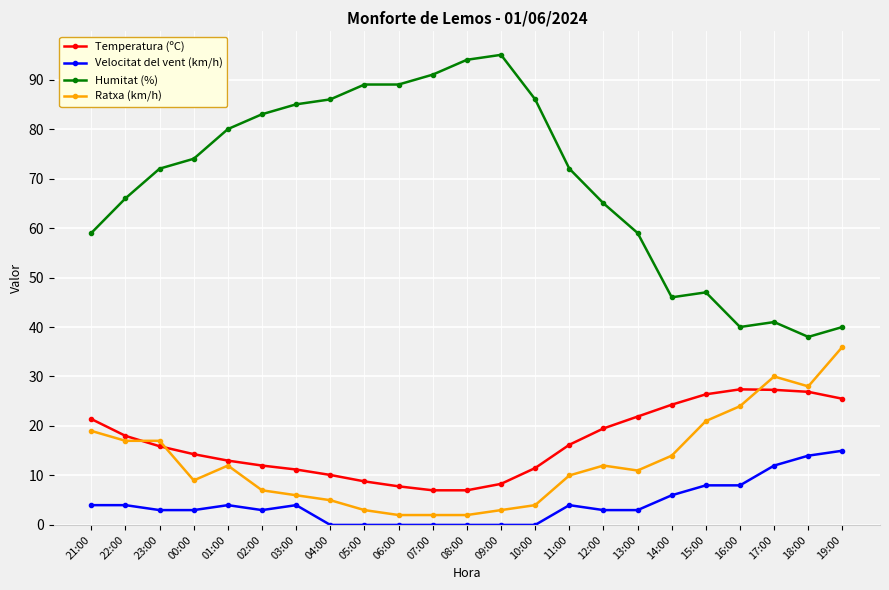

What is the total value across all series at 21:00?

103.4